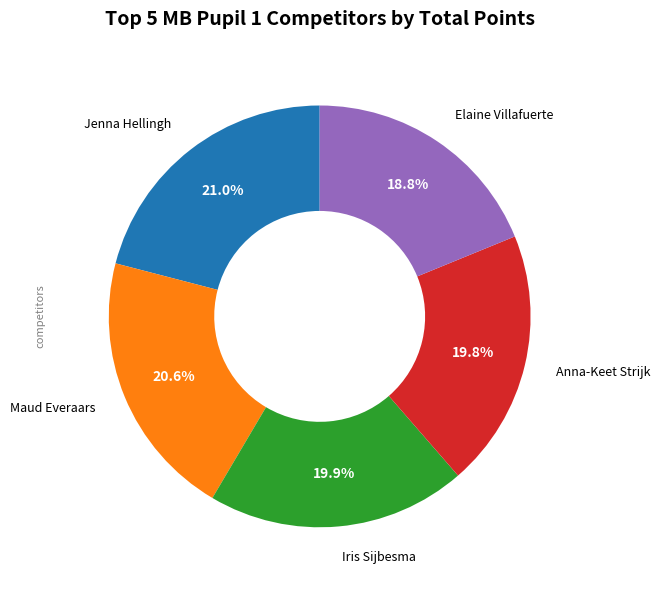

Is there a majority slice in this chart?

No